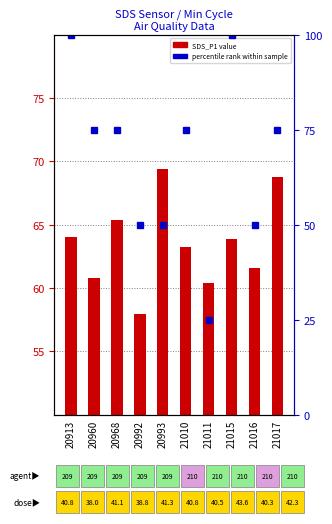

At how many categories does at least one series exceed 71?

6